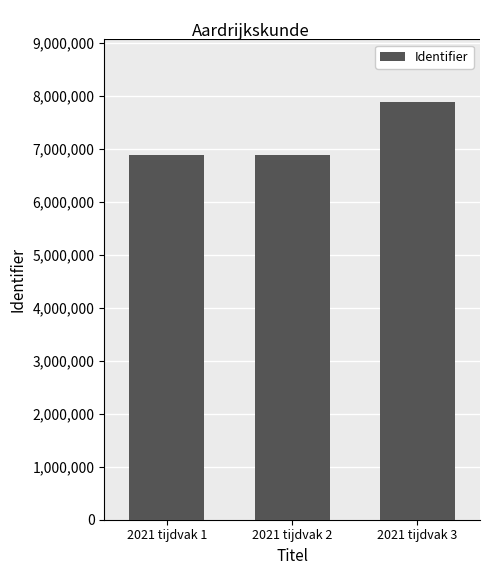

What is the change in value from 2021 tijdvak 1 to 2021 tijdvak 3?

+1000977